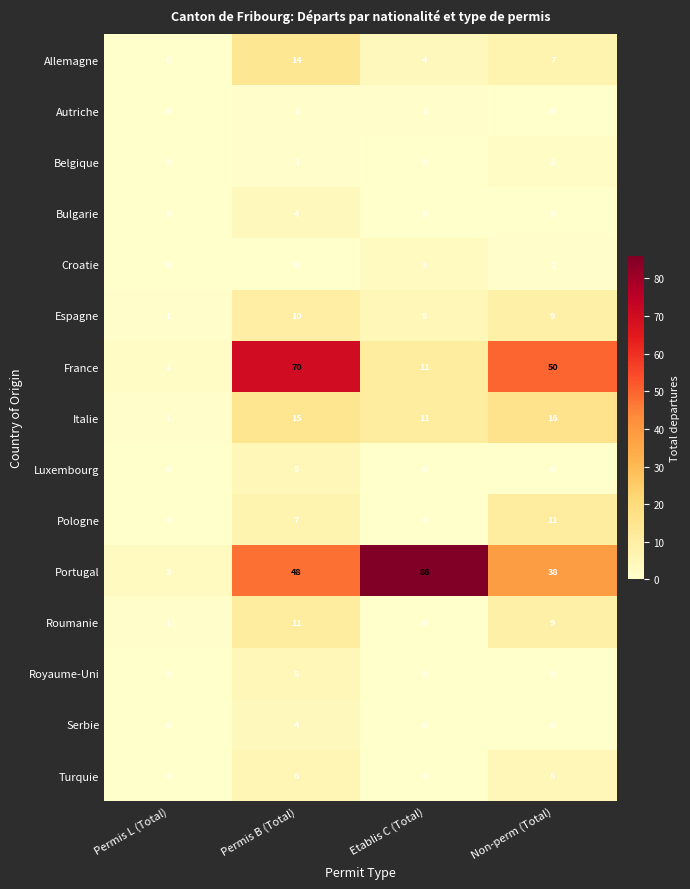

What is the sum of the Croatie values at Permis B (Total) and Etablis C (Total)?

3